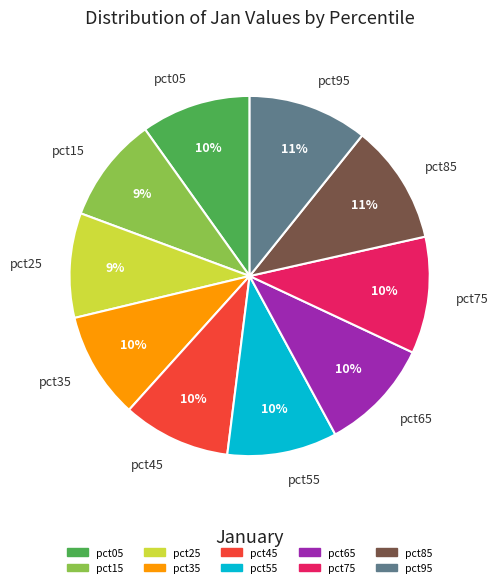

To the nearest percent, what is the combined percentage of pct55 and pct95?

21%